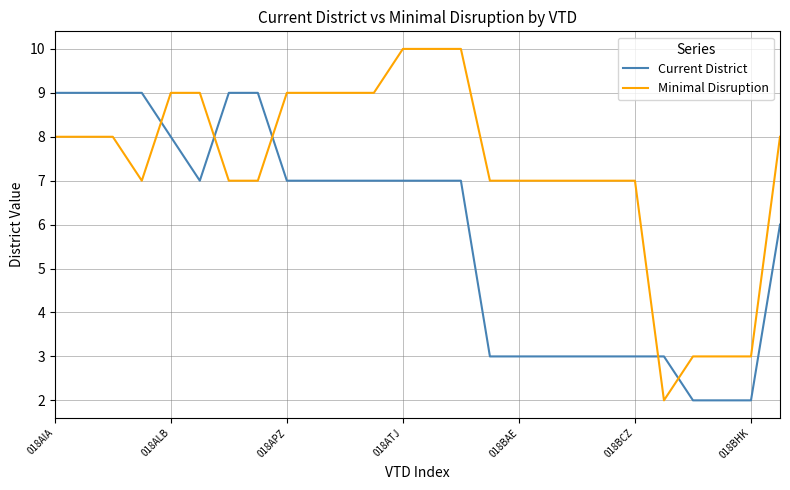

List the series in order of their overall mean, lowest first.

Current District, Minimal Disruption